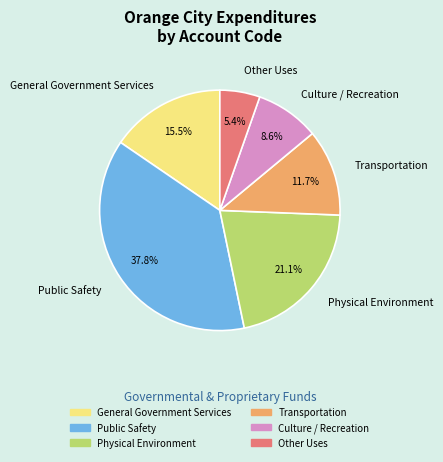

To the nearest percent, what portion does Culture / Recreation represent?

9%